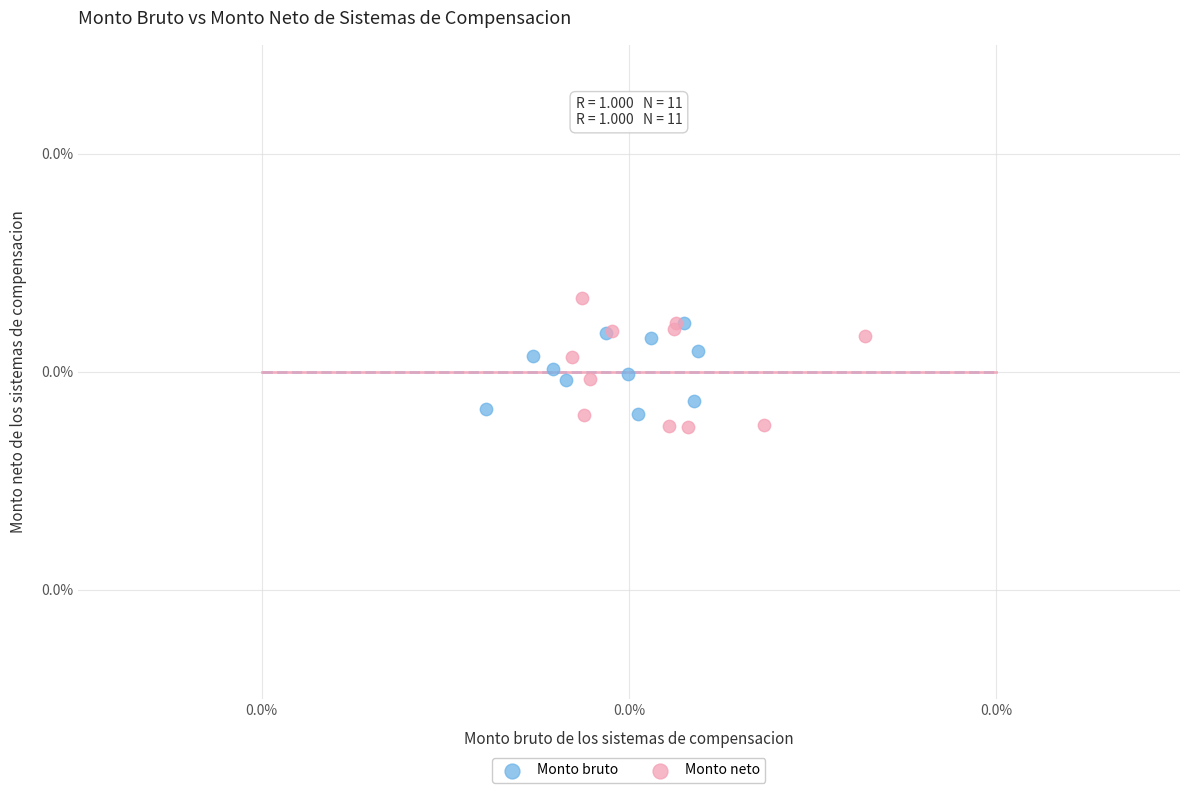

Which series has the largest Y range (max minus min)?

Monto neto